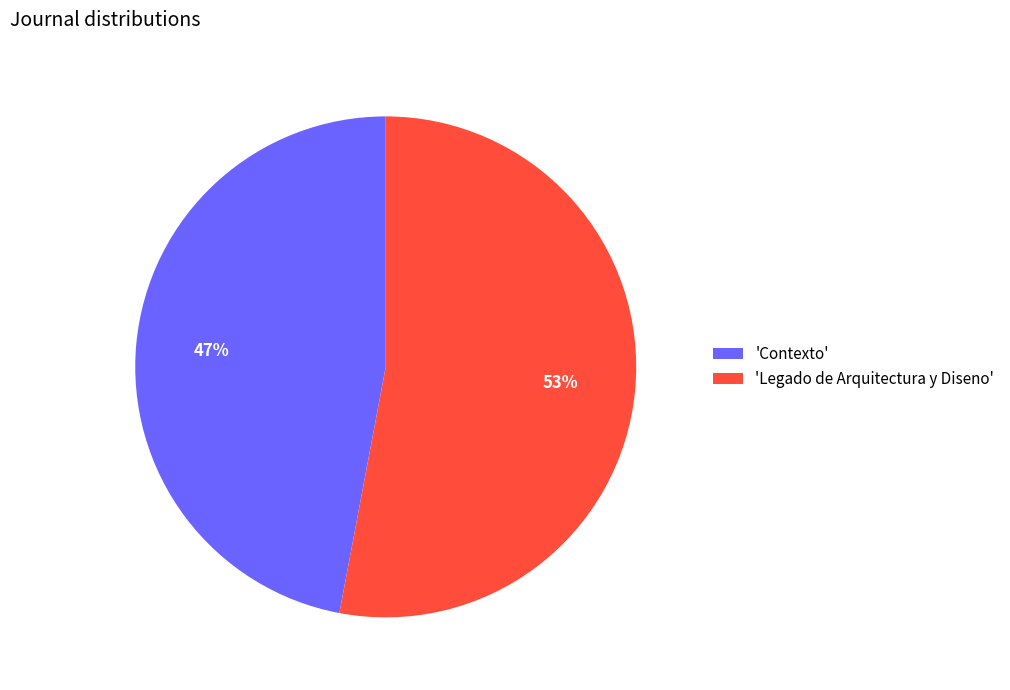

Rank the categories by value from highest to lowest.

'Legado de Arquitectura y Diseno', 'Contexto'